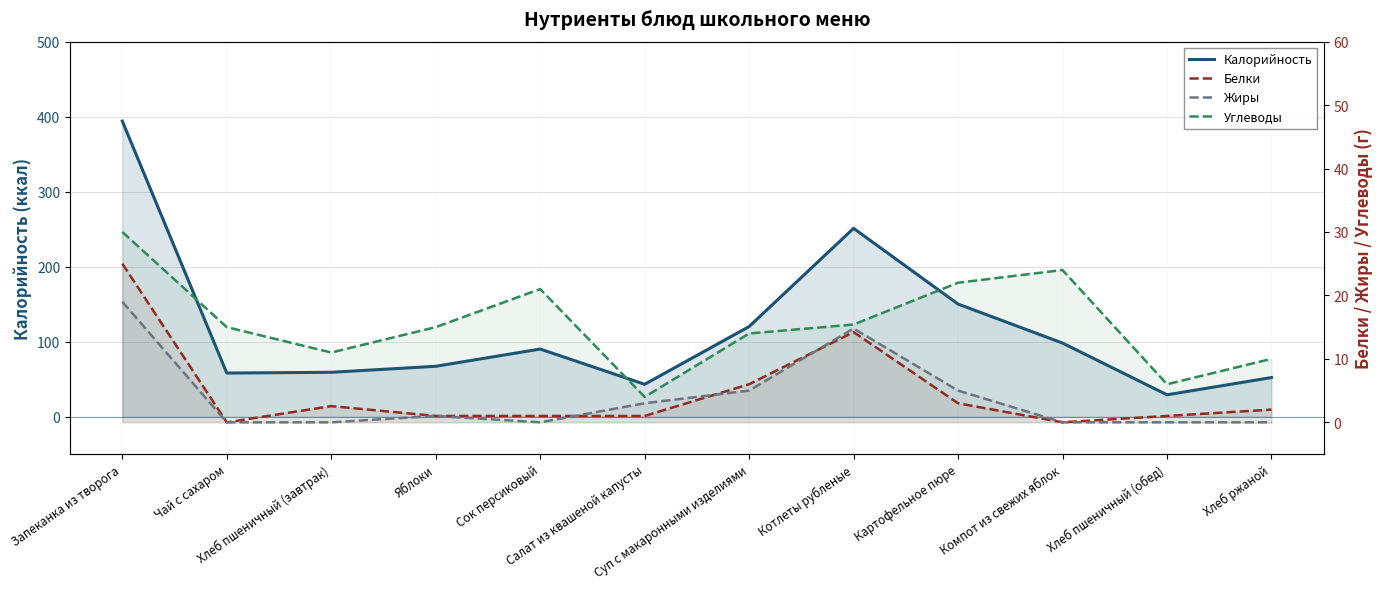

Which series changed the most between Суп с макаронными изделиями and Картофельное пюре?

Калорийность